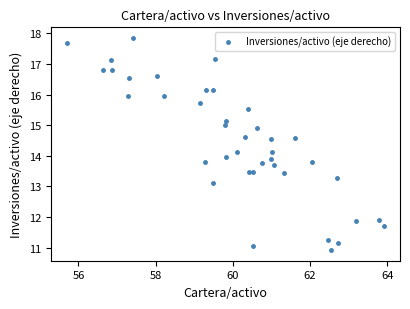

What is the range of Y values (max minus min)?

6.9